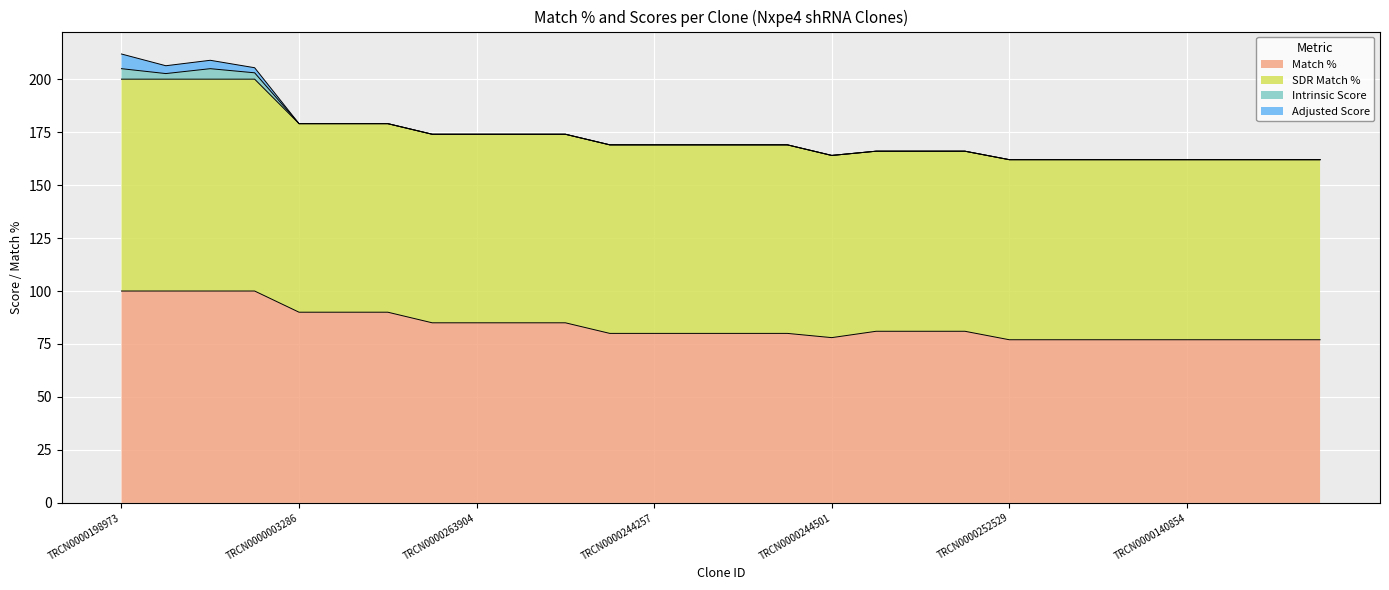

What is the difference between the SDR Match % values at TRCN0000286358 and TRCN0000054467?

4.0